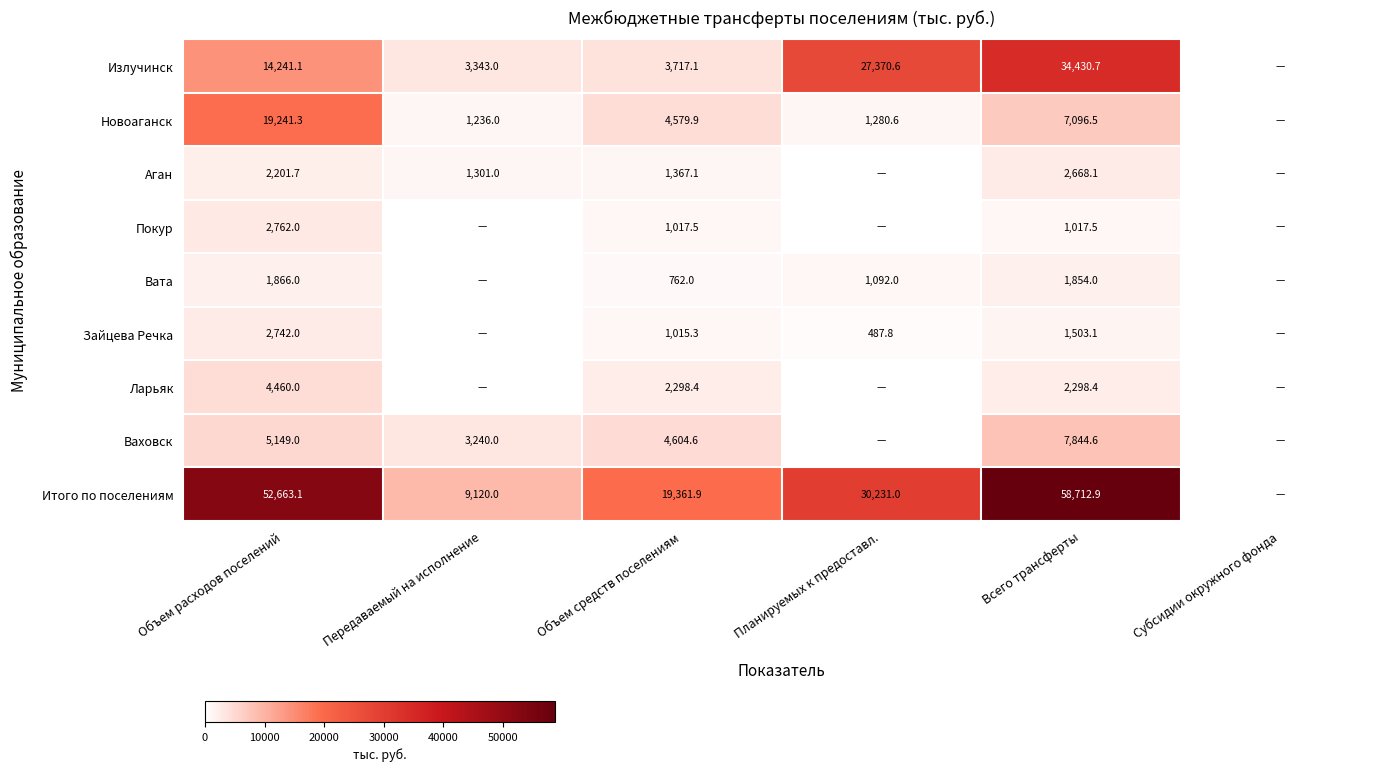

What is the sum of the Вата values at Планируемых к предоставл. and Объем средств поселениям?

1854.0